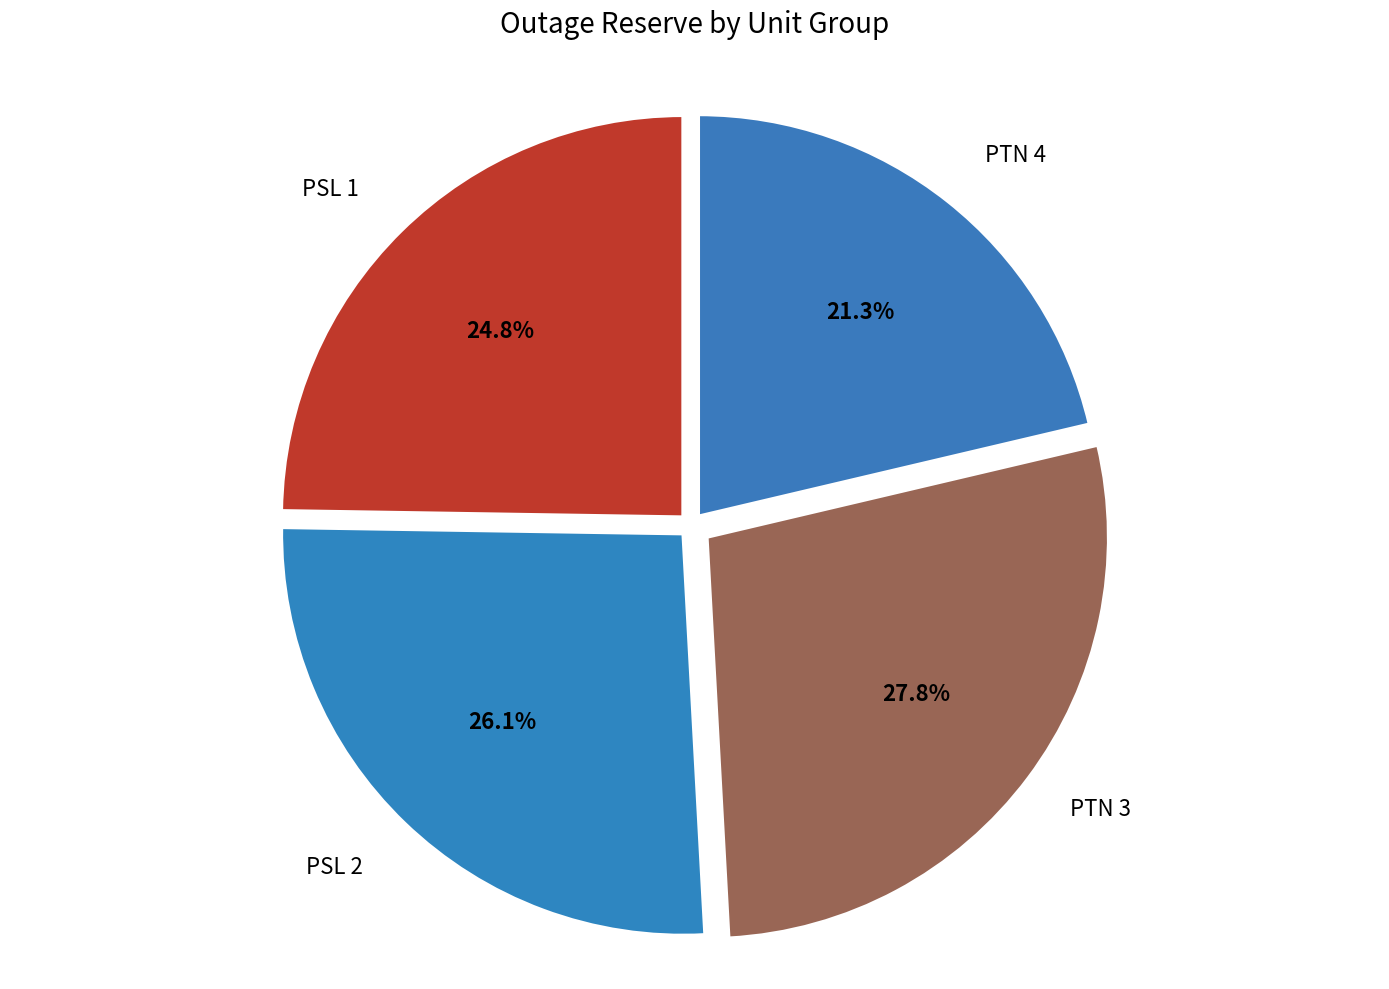

How many segments does this pie chart have?

4